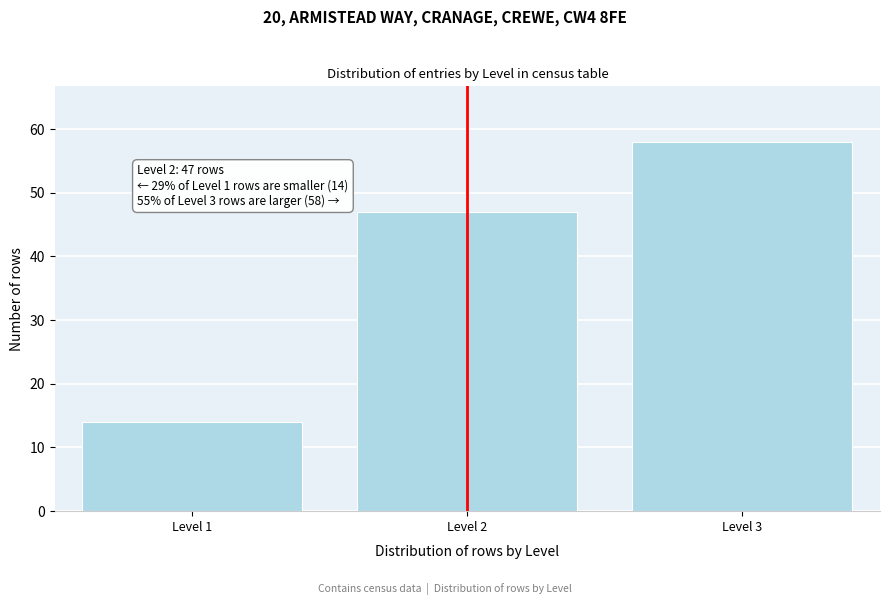

Reading left to right, transcribe all the data shown in this chart.

Level 1=14	Level 2=47	Level 3=58